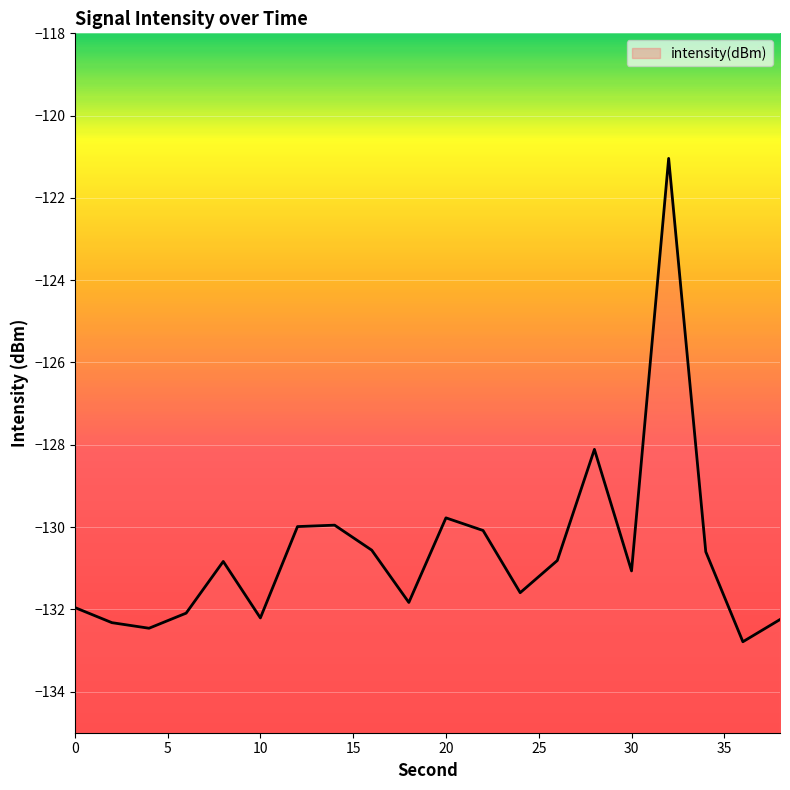

What is the minimum value shown in the chart?

-132.8